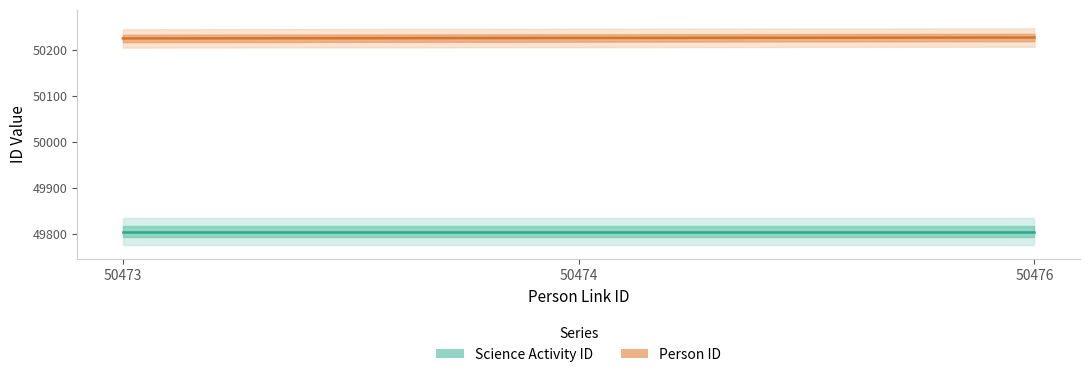

True or false: Person ID has a value of 50228 at 50476.

True